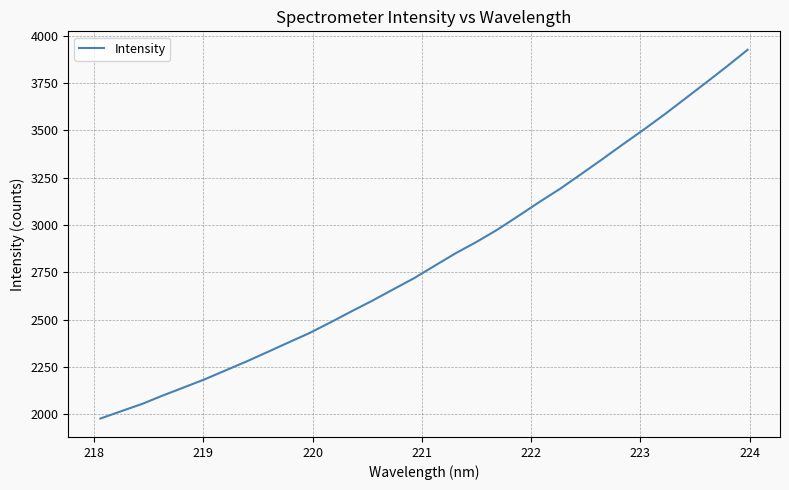

How many distinct data groups are displayed?

1